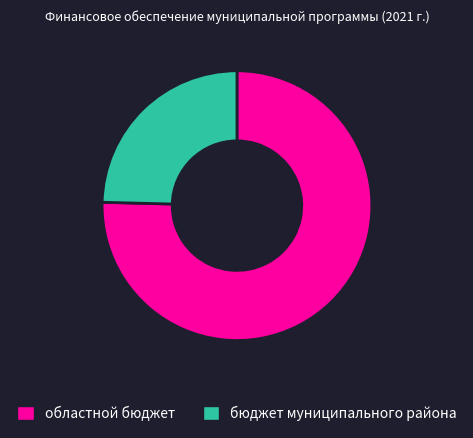

What is the ratio of the value at областной бюджет to the value at бюджет муниципального района?

3.1